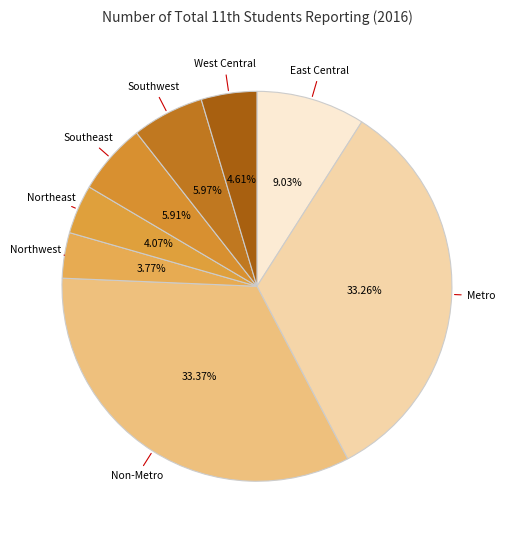

Does any single category account for the majority?

No